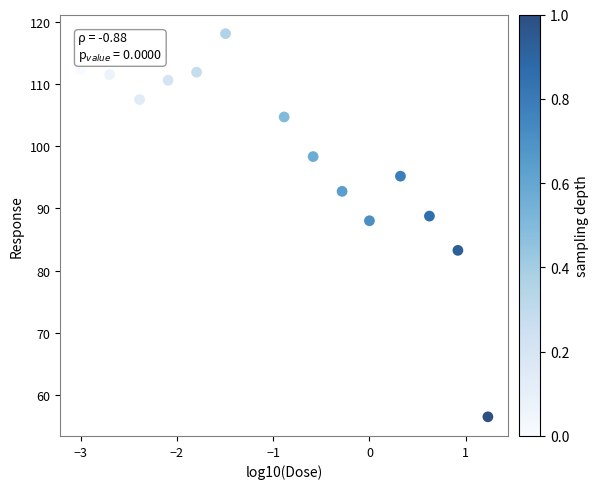

What Y value in the scatter plot is closest to 87?

88.0